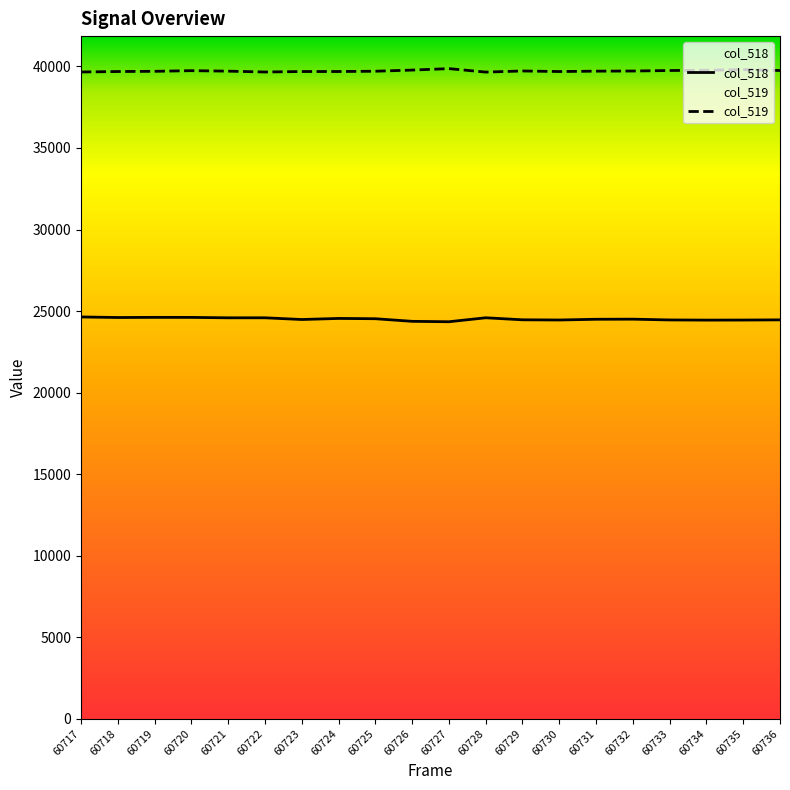

Between 60722 and 60731, which series saw the biggest shift?

col_518